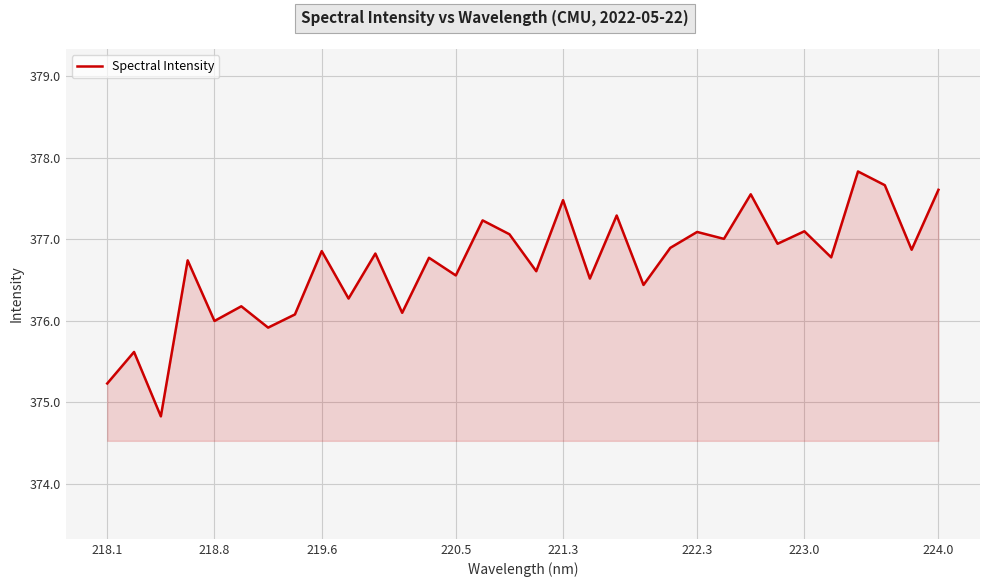

What is the difference between the maximum and minimum values?

3.0